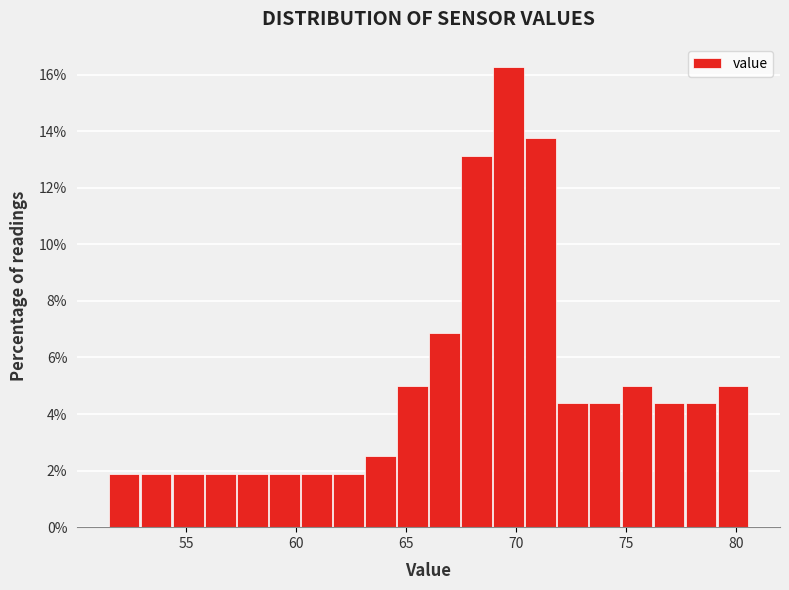

Around what value on the x-axis is the tallest bar? Give the approximate position of its centre, as read against the axis.

69.5